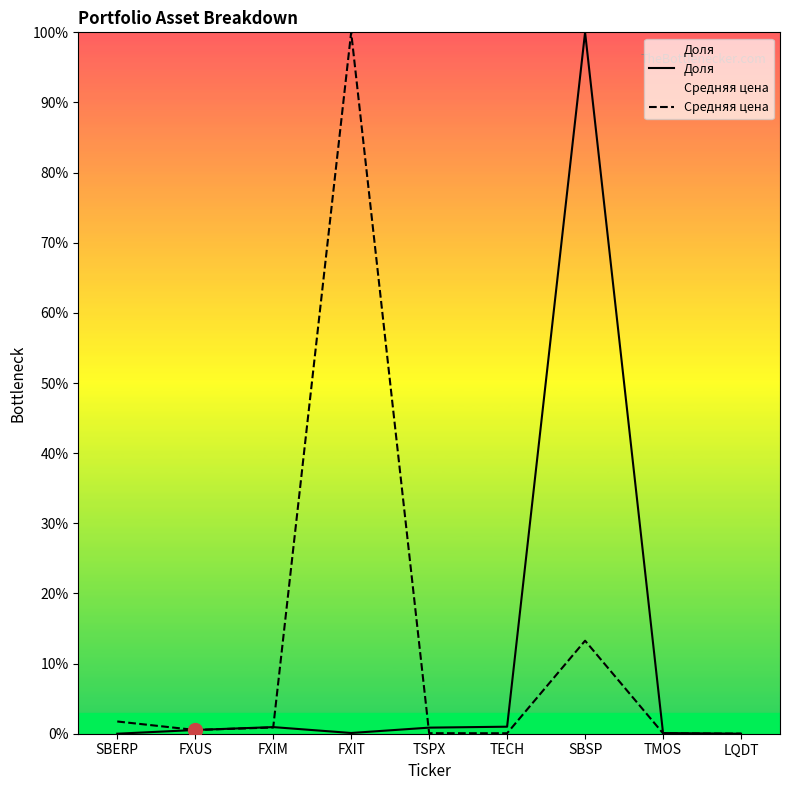

Which series reaches the minimum Y coordinate?

Доля